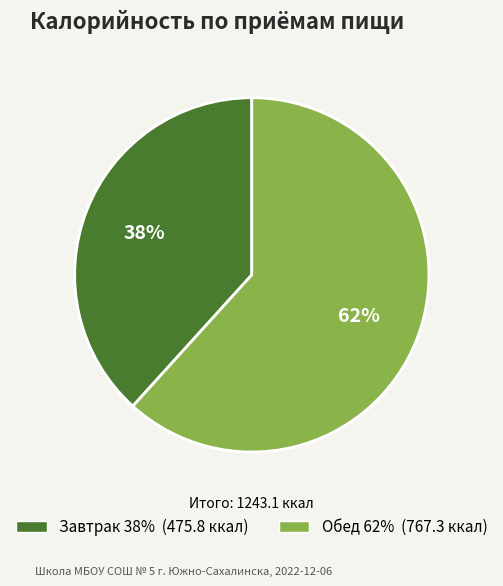

Which slice is the smallest?

Завтрак